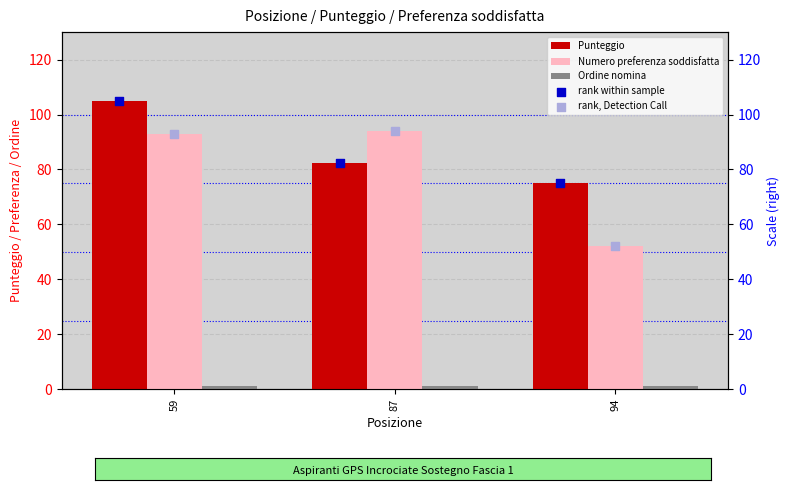

Which category has the lowest value in the Numero preferenza soddisfatta series?

94